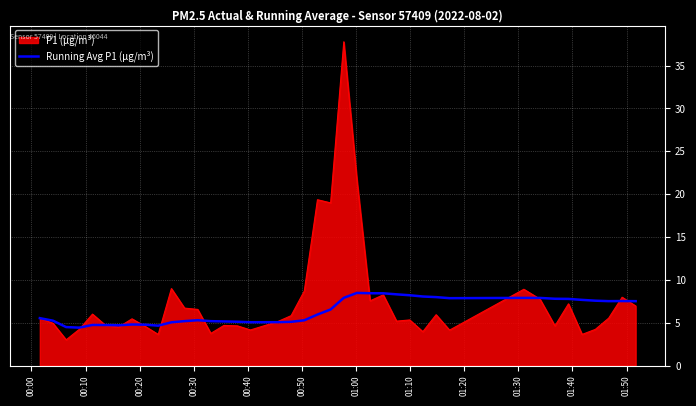

How many lines are shown in the chart?

2